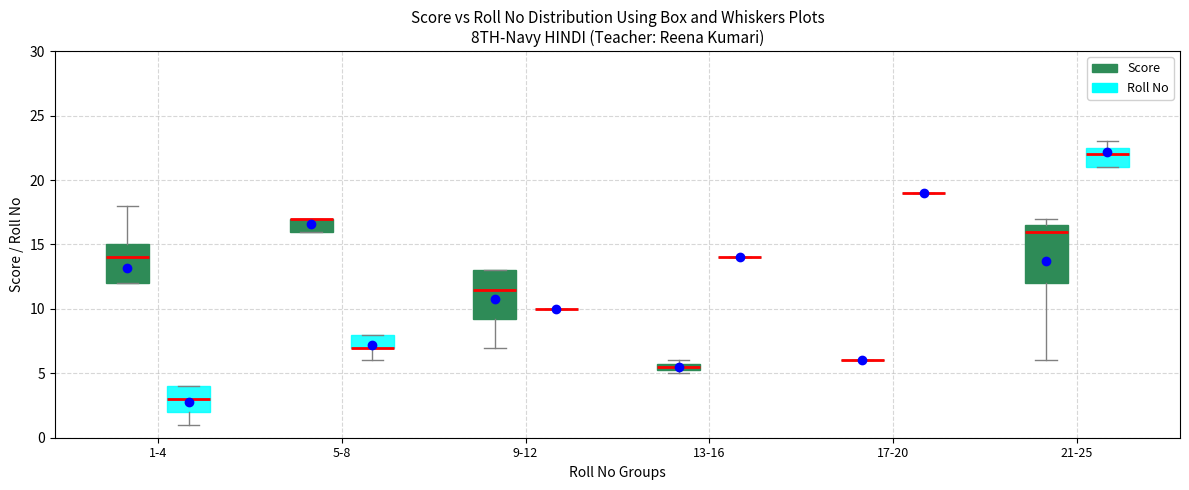

Which box is the tallest, from its lower edge to its upper edge?

21-25 (Score)